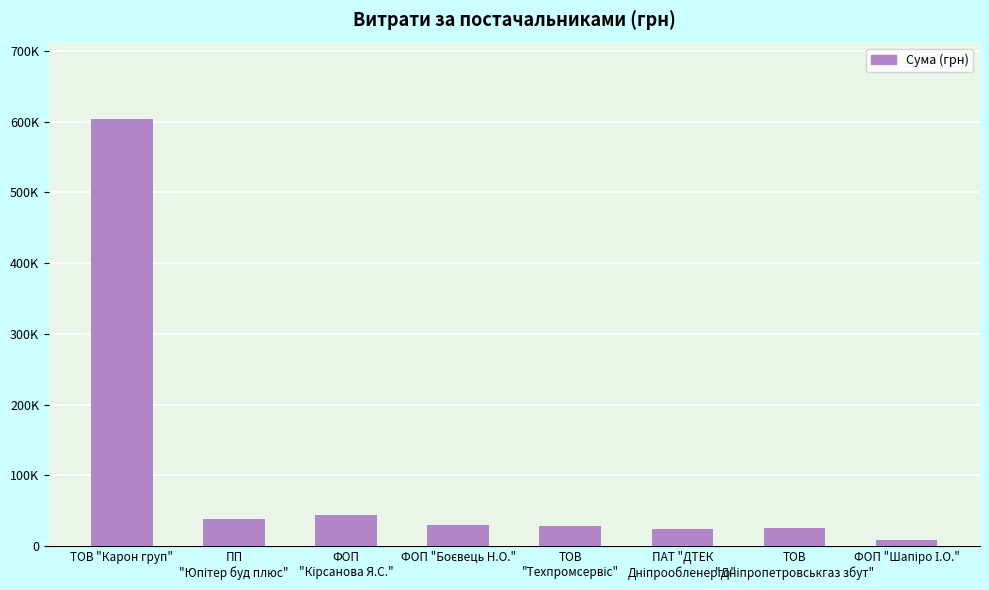

Which category has the lowest value across all series?

ФОП "Шапіро І.О."